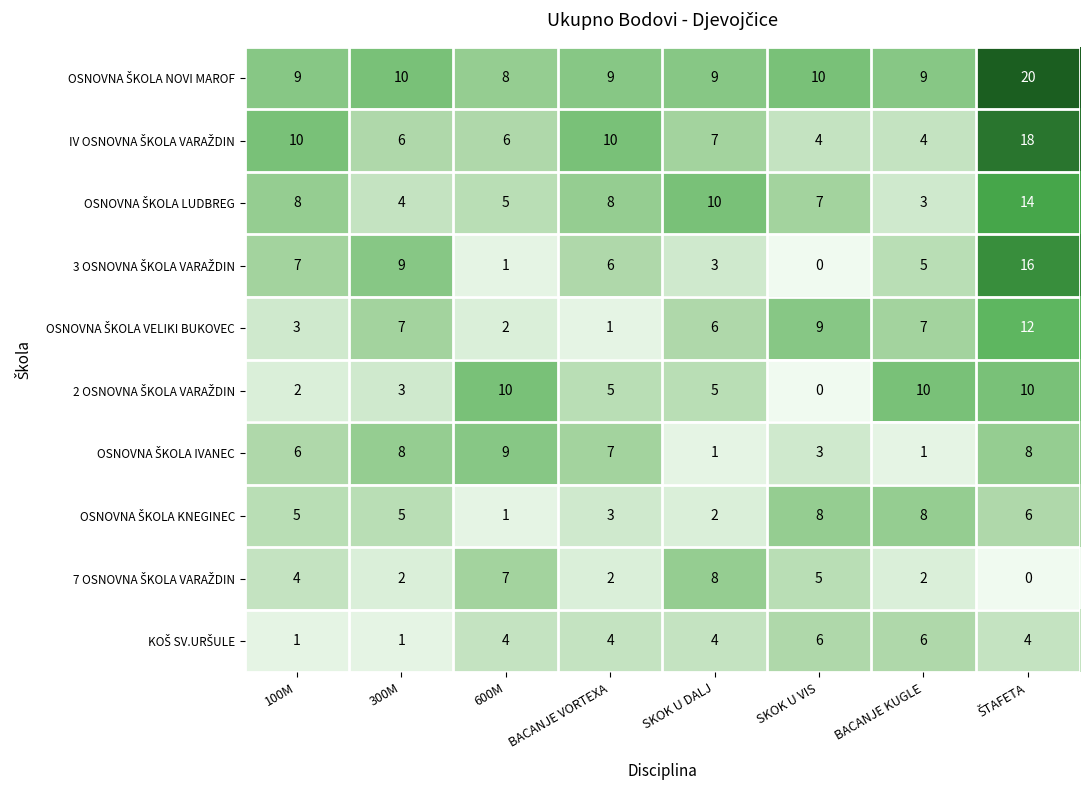

What is the total value across all series at 100M?

55